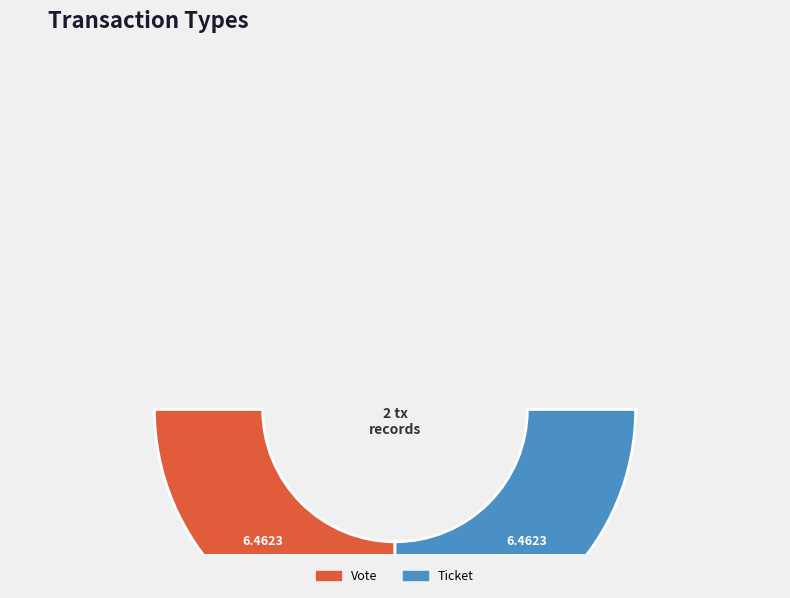

Which slice is the smallest?

Ticket